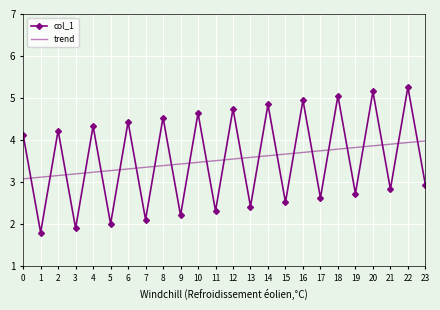

Reading left to right, list all the values displayed in this chart.

col_1: 0=4.1	1=1.8	2=4.2	3=1.9	4=4.3	5=2.0	6=4.4	7=2.1	8=4.5	9=2.2	10=4.6	11=2.3	12=4.7	13=2.4	14=4.8	15=2.5	16=5.0	17=2.6	18=5.1	19=2.7	20=5.2	21=2.8	22=5.3	23=2.9
trend: 0=3.1	1=3.1	2=3.2	3=3.2	4=3.2	5=3.3	6=3.3	7=3.4	8=3.4	9=3.4	10=3.5	11=3.5	12=3.6	13=3.6	14=3.6	15=3.7	16=3.7	17=3.7	18=3.8	19=3.8	20=3.9	21=3.9	22=3.9	23=4.0